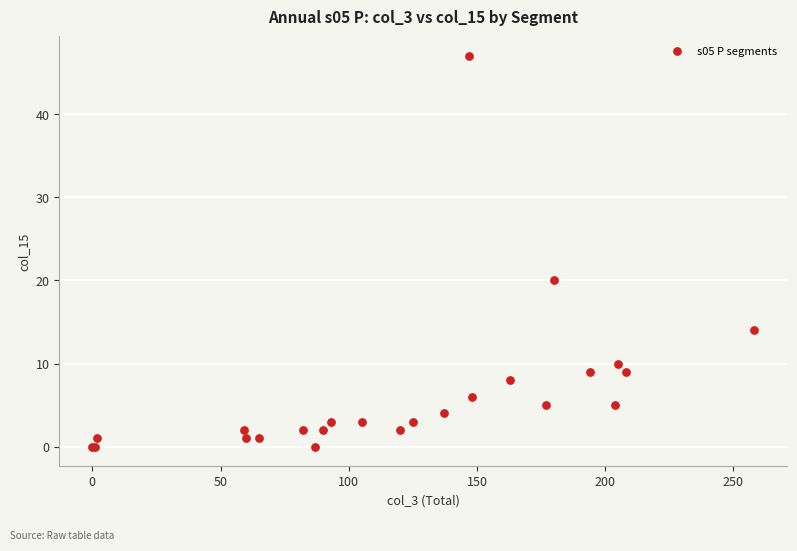

What Y value in the scatter plot is closest to 23?

20